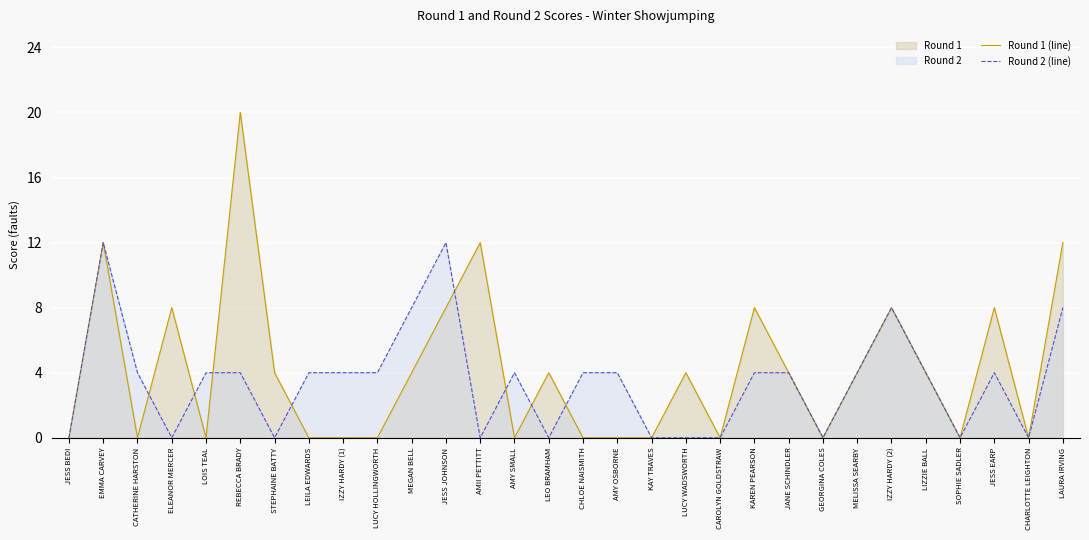

What position from the right is JANE SCHINDLER?

9